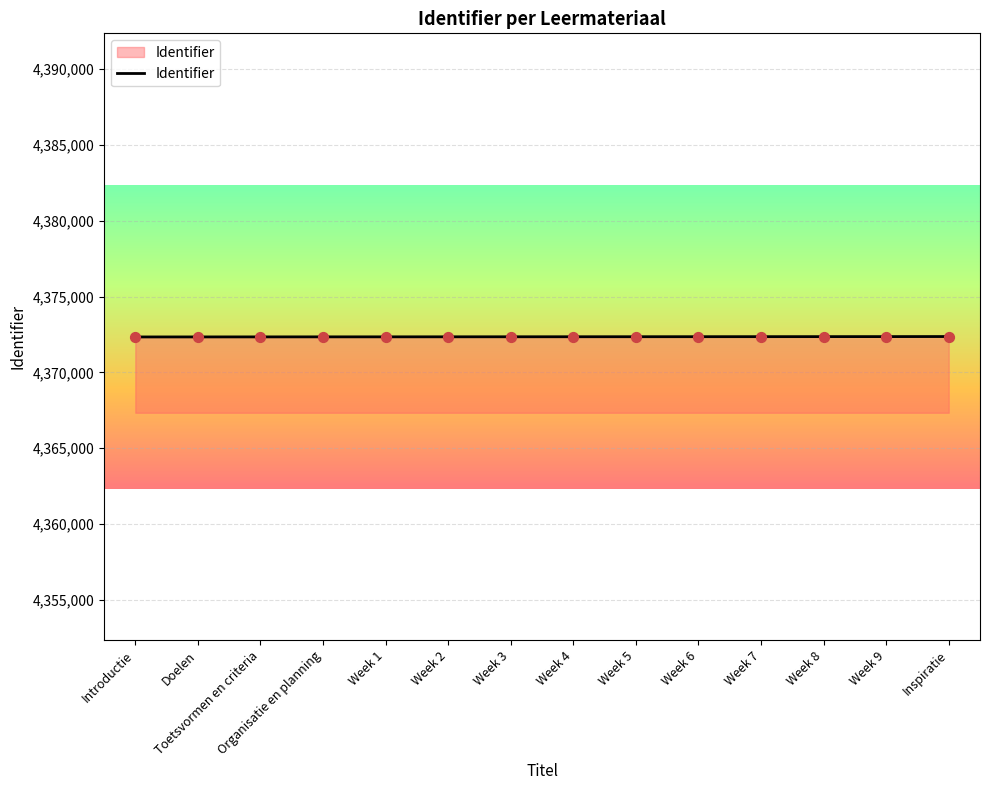

What is the ratio of the value at Doelen to the value at Week 2?

1.0